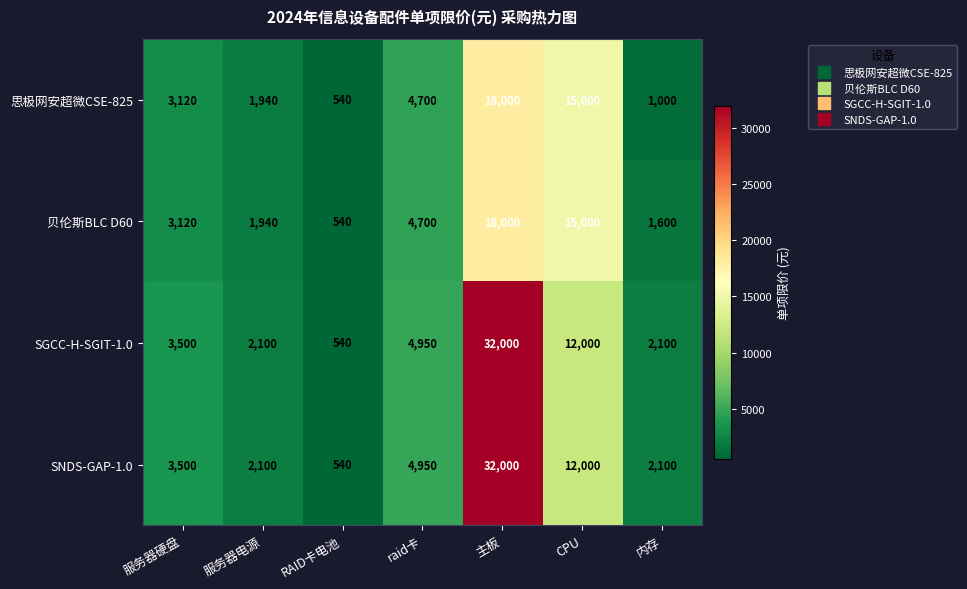

List the labels in order of 思极网安超微CSE-825 value, smallest first.

RAID卡电池, 内存, 服务器电源, 服务器硬盘, raid卡, CPU, 主板